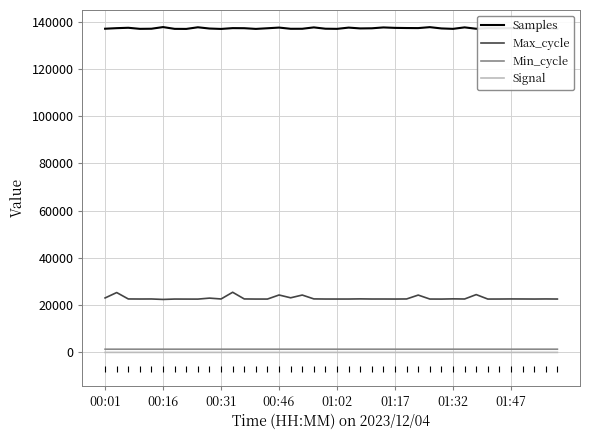

Which series has the largest total across all categories?

Samples